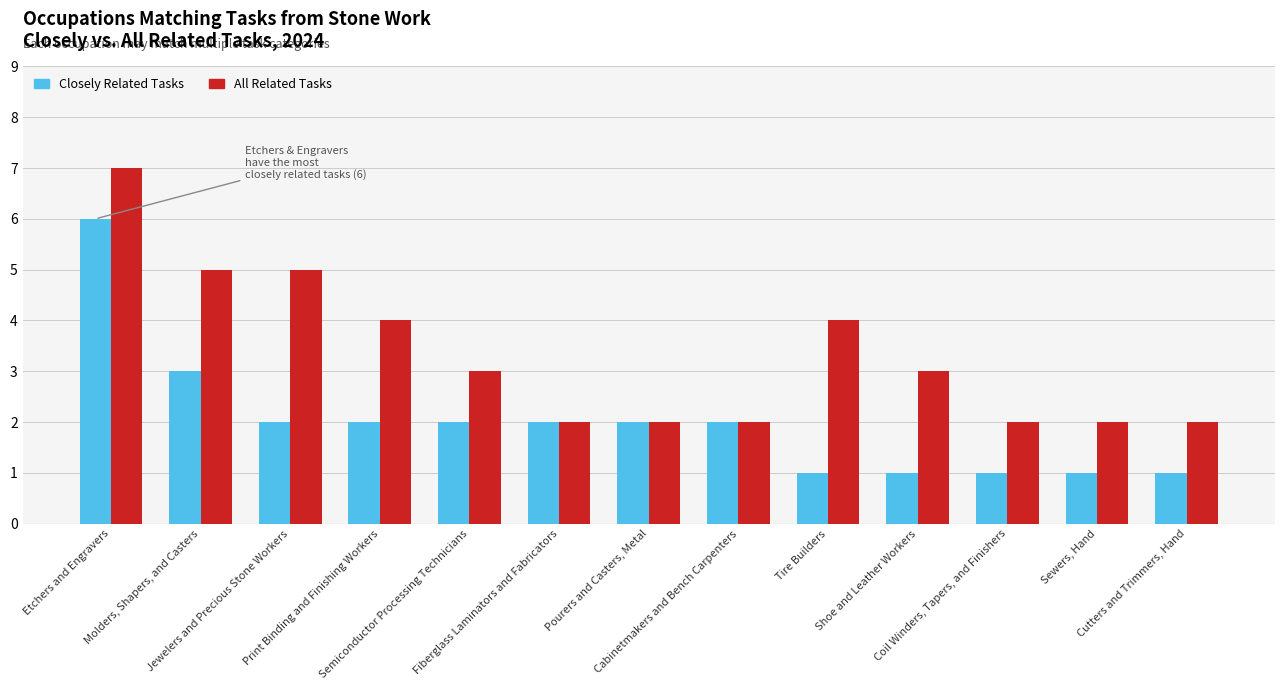

At which label does All Related Tasks first exceed 3?

Etchers and Engravers